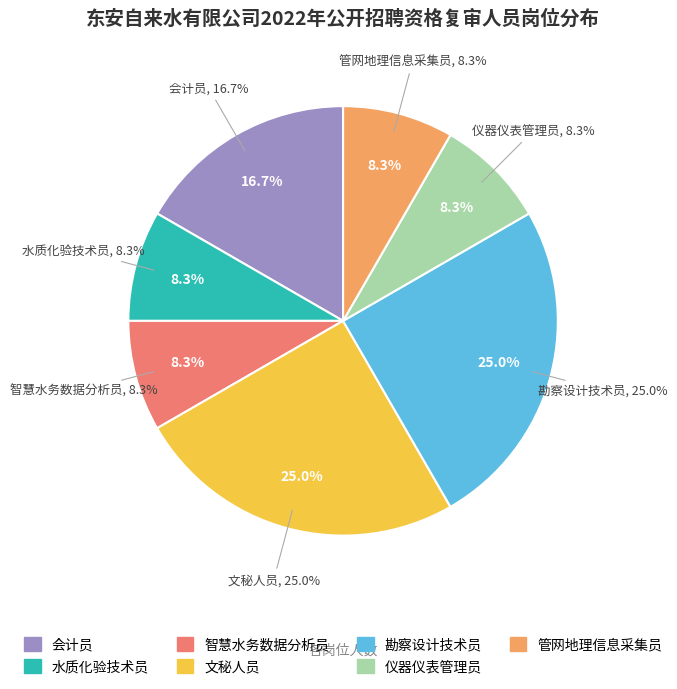

To the nearest percent, what is the average slice percentage?

14%